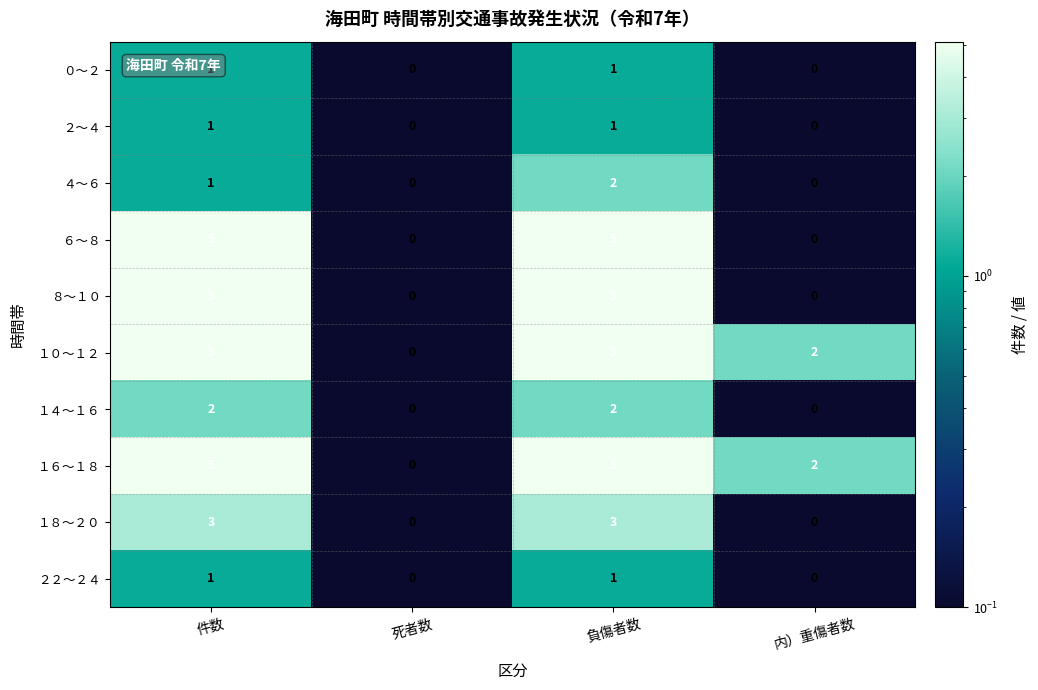

The １６～１８ series shows 5 at 件数. True or false?

True